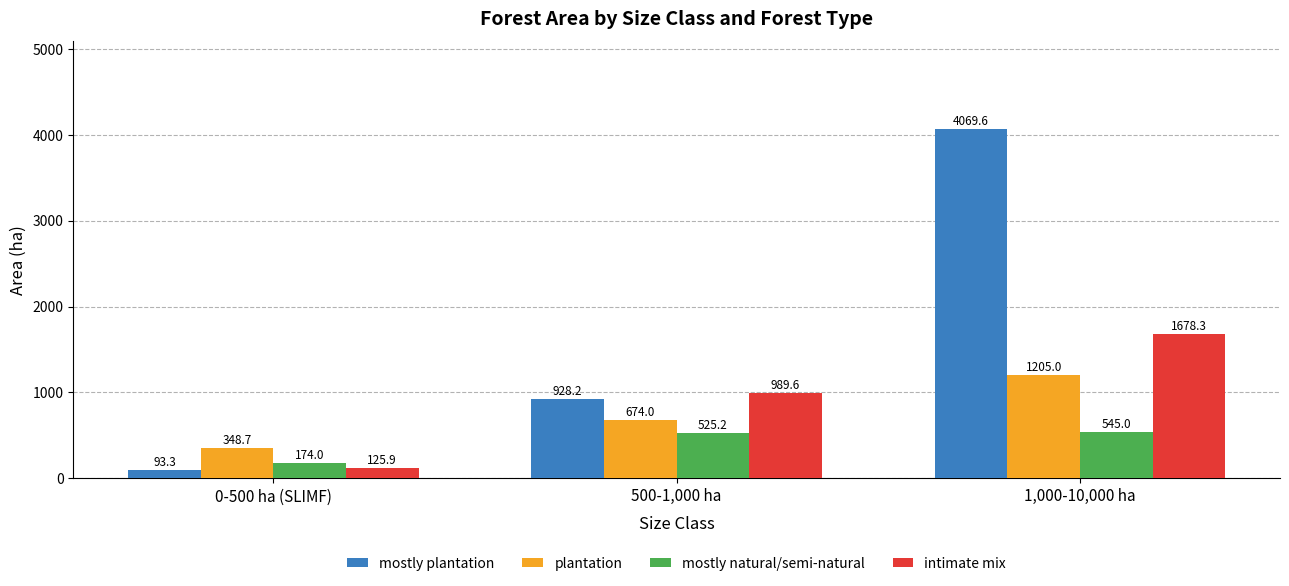

What is the spread (max minus min) of values at 1,000-10,000 ha?

3524.6